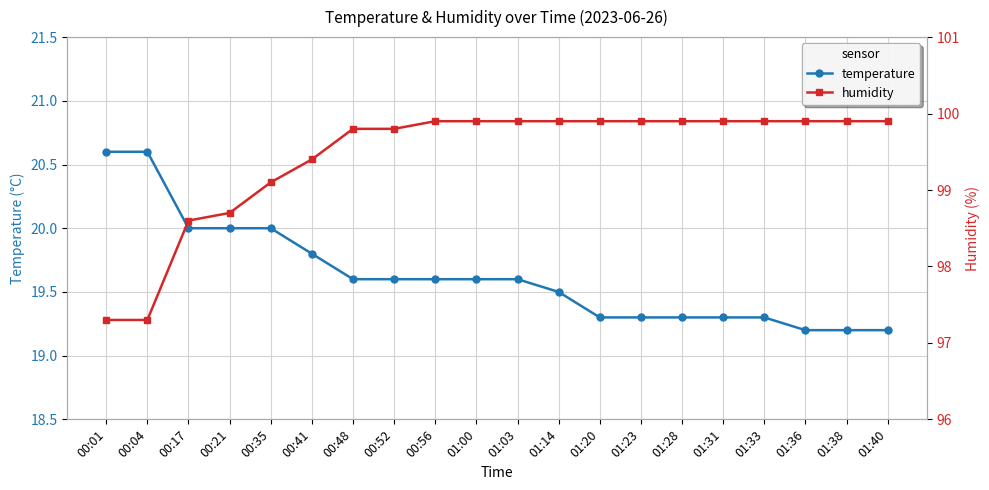

Where does the humidity series first go above 99?

00:35